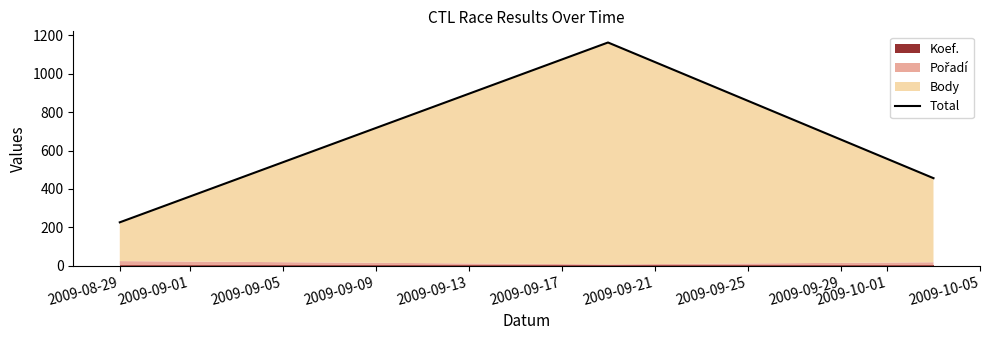

Which has a higher value, 2009-09-05 or 2009-08-29?

2009-09-05